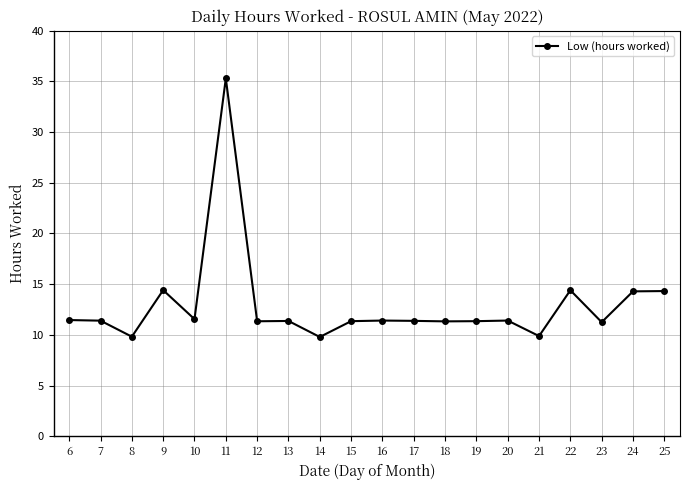

What is the minimum value shown in the chart?

9.8